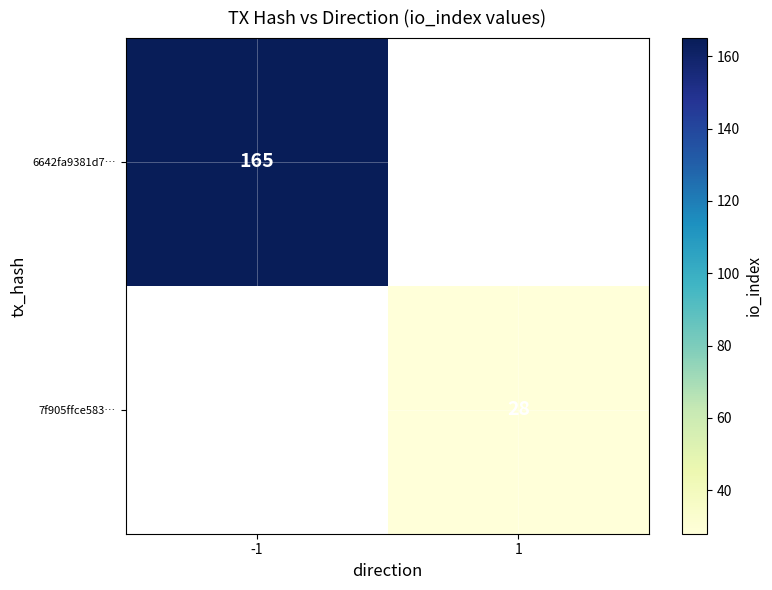

Is it true that 7f905ffce583… equals 28 at 1?

True